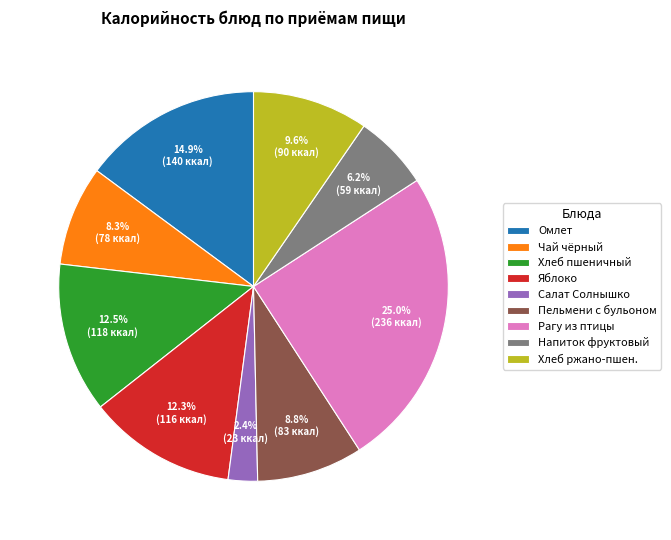

Combined, what portion of the pie is Хлеб ржано-пшен. and Рагу из птицы?

34.6%